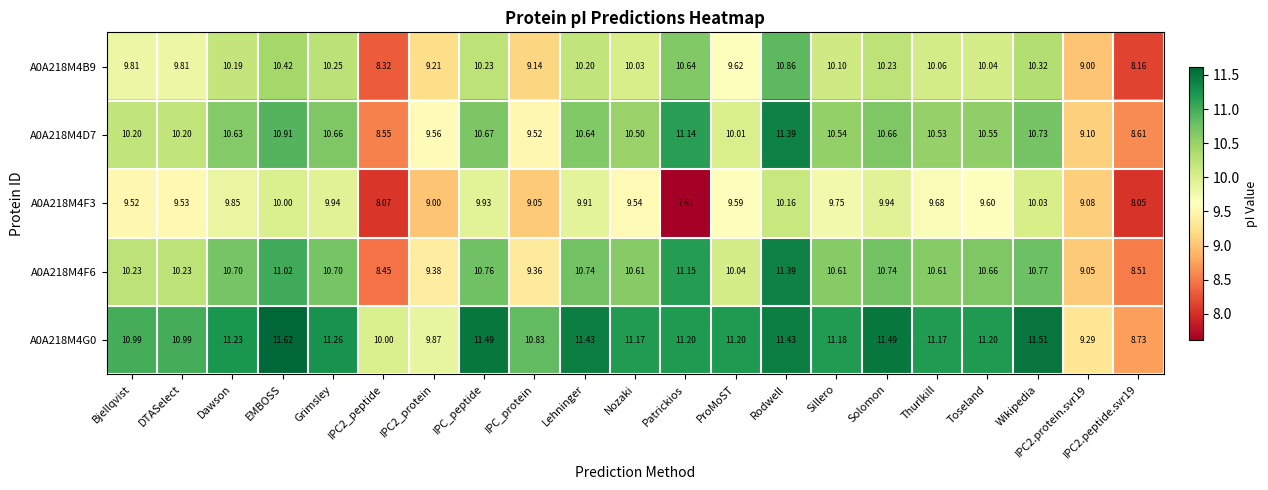

How many data points does each series have?

21